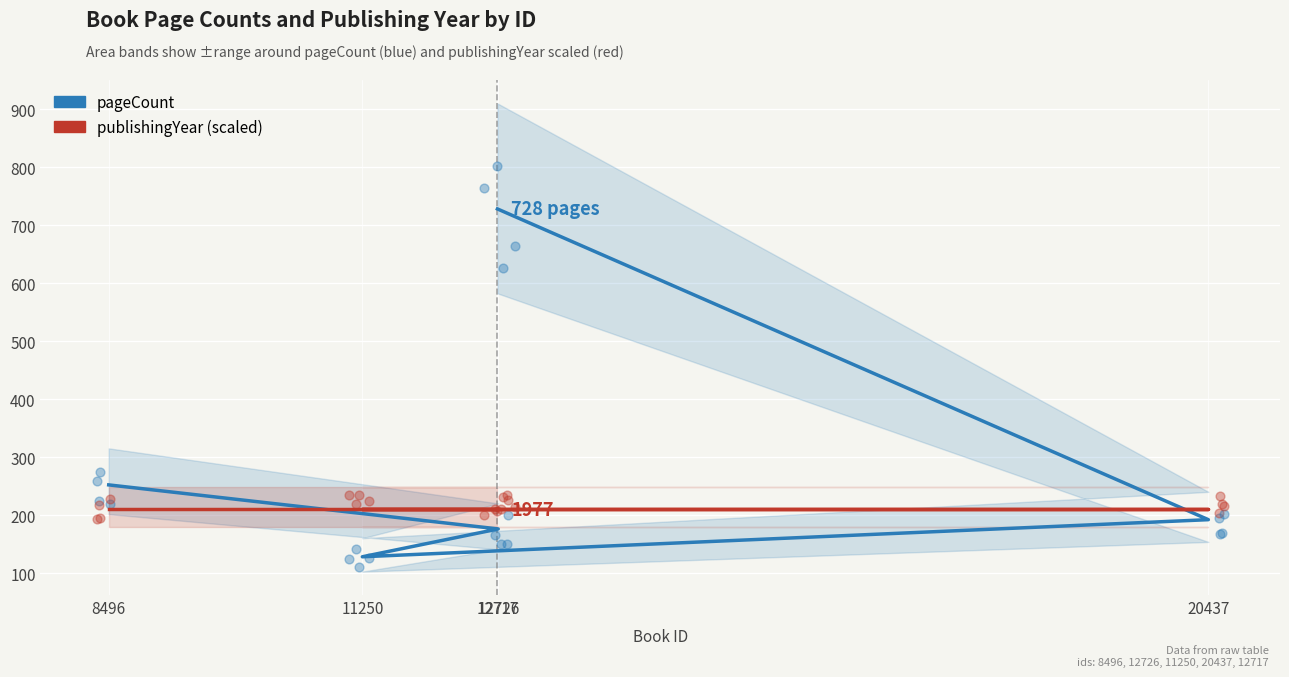

At how many categories does at least one series exceed 399?

1